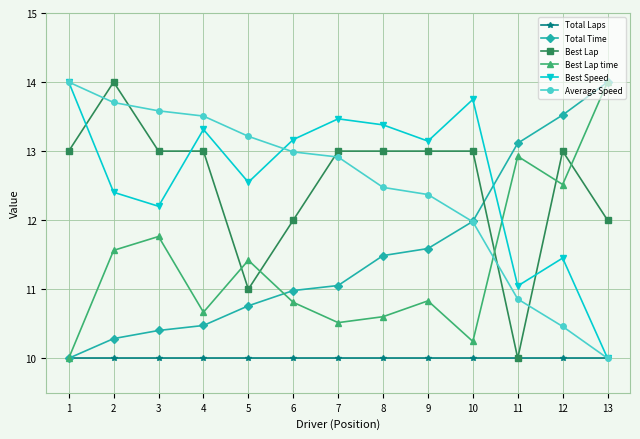

Where do Best Speed and Best Lap time first cross each other?

10 and 11